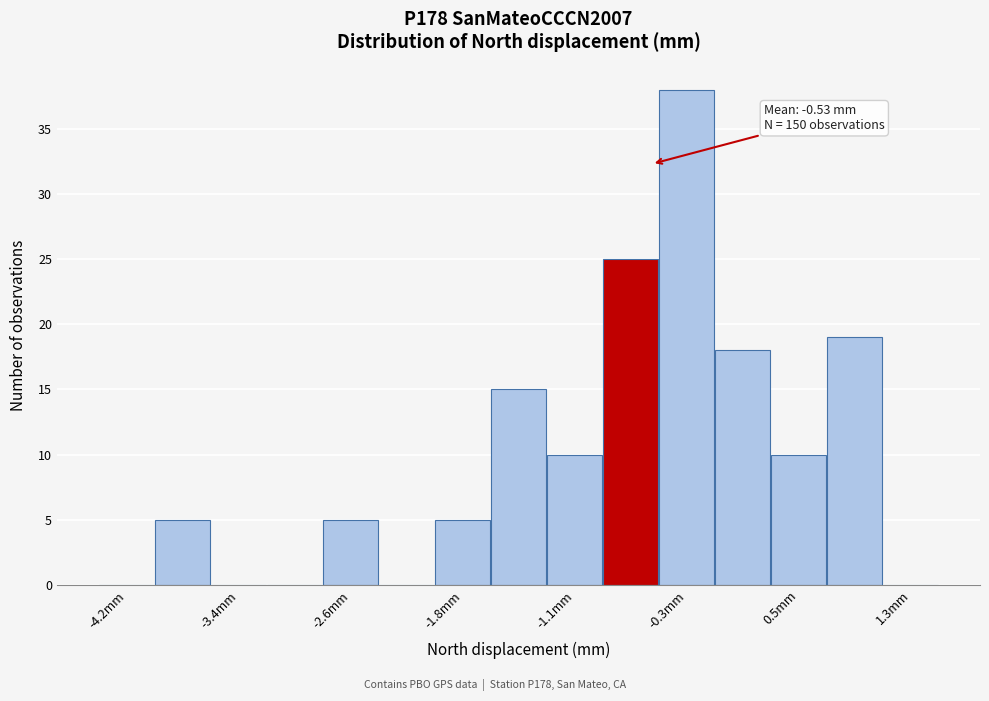

Read against the x-axis, roughly where is the centre of the tallest bar?

-0.3